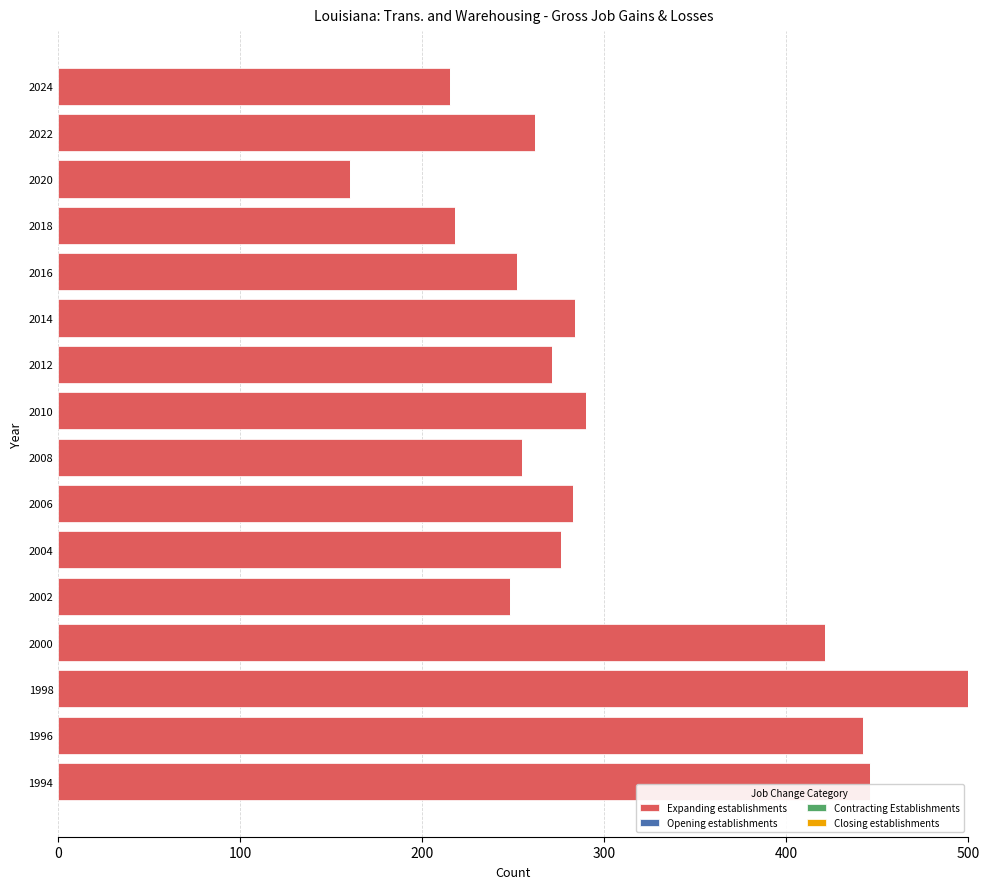

Which label corresponds to the smallest value in the chart?

2020